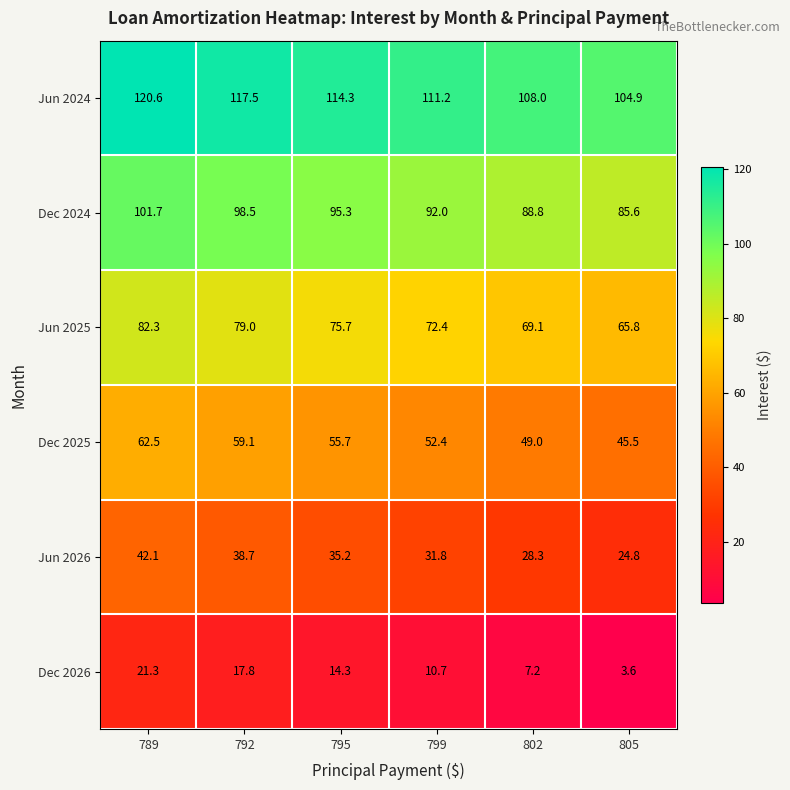

What is the minimum value for Jun 2024?

104.9